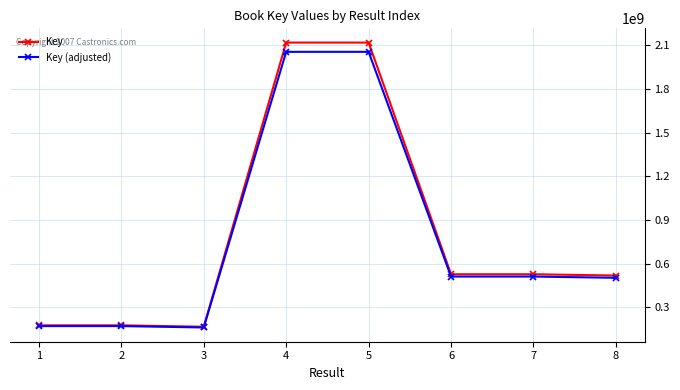

Which series changed the most between 1 and 6?

Key